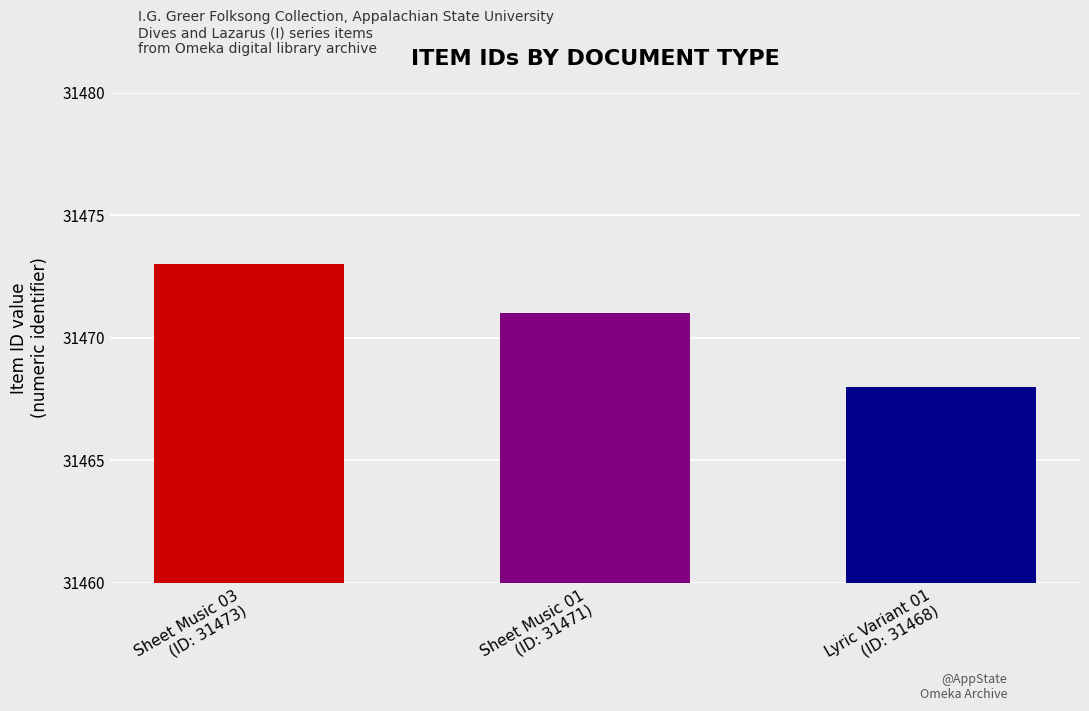

What position from the left is Sheet Music 03
(ID: 31473)?

1